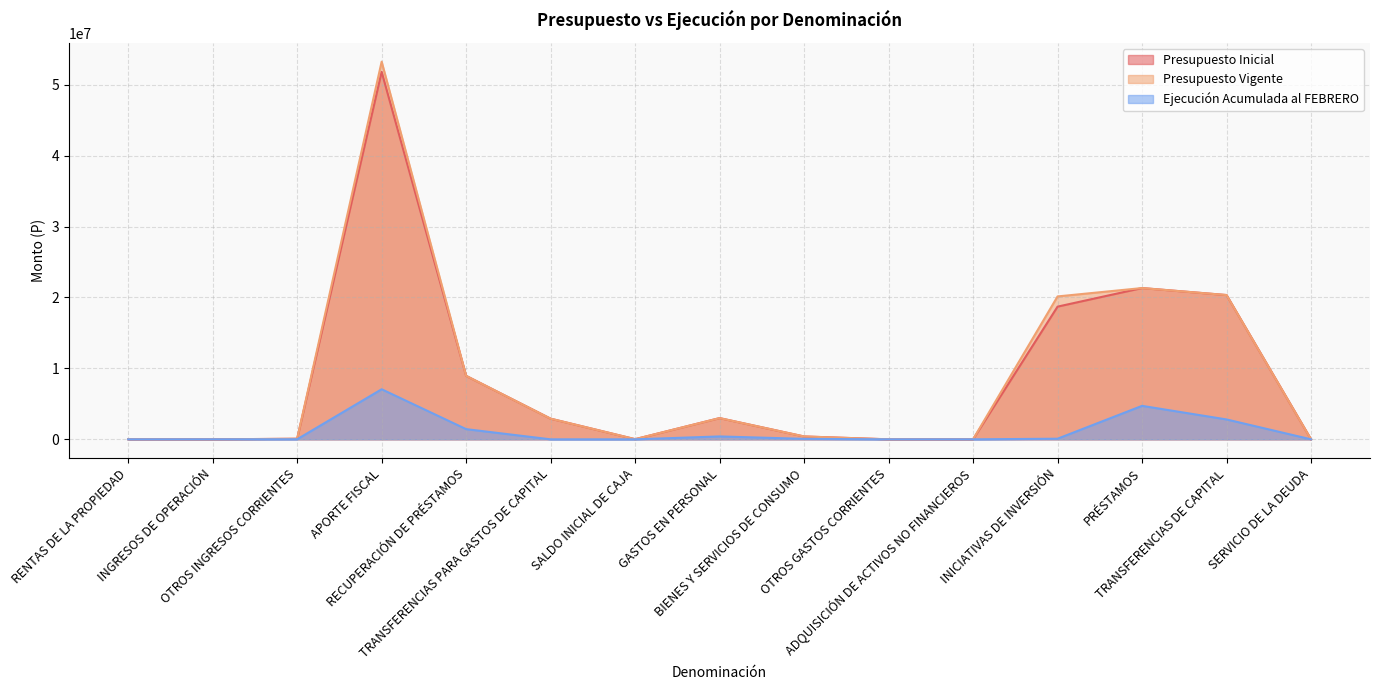

Reading left to right, transcribe all the data shown in this chart.

Presupuesto Inicial: RENTAS DE LA PROPIEDAD=10394	INGRESOS DE OPERACIÓN=20	OTROS INGRESOS CORRIENTES=81259	APORTE FISCAL=51809714	RECUPERACIÓN DE PRÉSTAMOS=8948367	TRANSFERENCIAS PARA GASTOS DE CAPITAL=2913343	SALDO INICIAL DE CAJA=23000	GASTOS EN PERSONAL=2992756	BIENES Y SERVICIOS DE CONSUMO=403626	OTROS GASTOS CORRIENTES=10	ADQUISICIÓN DE ACTIVOS NO FINANCIEROS=7771	INICIATIVAS DE INVERSIÓN=18709251	PRÉSTAMOS=21328591	TRANSFERENCIAS DE CAPITAL=20342961	SERVICIO DE LA DEUDA=1131
Presupuesto Vigente: RENTAS DE LA PROPIEDAD=10394	INGRESOS DE OPERACIÓN=20	OTROS INGRESOS CORRIENTES=81259	APORTE FISCAL=53248875	RECUPERACIÓN DE PRÉSTAMOS=8948367	TRANSFERENCIAS PARA GASTOS DE CAPITAL=2913343	SALDO INICIAL DE CAJA=23000	GASTOS EN PERSONAL=2992756	BIENES Y SERVICIOS DE CONSUMO=403626	OTROS GASTOS CORRIENTES=10	ADQUISICIÓN DE ACTIVOS NO FINANCIEROS=7771	INICIATIVAS DE INVERSIÓN=20148412	PRÉSTAMOS=21328591	TRANSFERENCIAS DE CAPITAL=20342961	SERVICIO DE LA DEUDA=1131
Ejecución Acumulada al FEBRERO: RENTAS DE LA PROPIEDAD=0	INGRESOS DE OPERACIÓN=2917	OTROS INGRESOS CORRIENTES=8761	APORTE FISCAL=7060695	RECUPERACIÓN DE PRÉSTAMOS=1438640	TRANSFERENCIAS PARA GASTOS DE CAPITAL=0	SALDO INICIAL DE CAJA=0	GASTOS EN PERSONAL=409029	BIENES Y SERVICIOS DE CONSUMO=67881	OTROS GASTOS CORRIENTES=0	ADQUISICIÓN DE ACTIVOS NO FINANCIEROS=0	INICIATIVAS DE INVERSIÓN=87292	PRÉSTAMOS=4720323	TRANSFERENCIAS DE CAPITAL=2803647	SERVICIO DE LA DEUDA=0